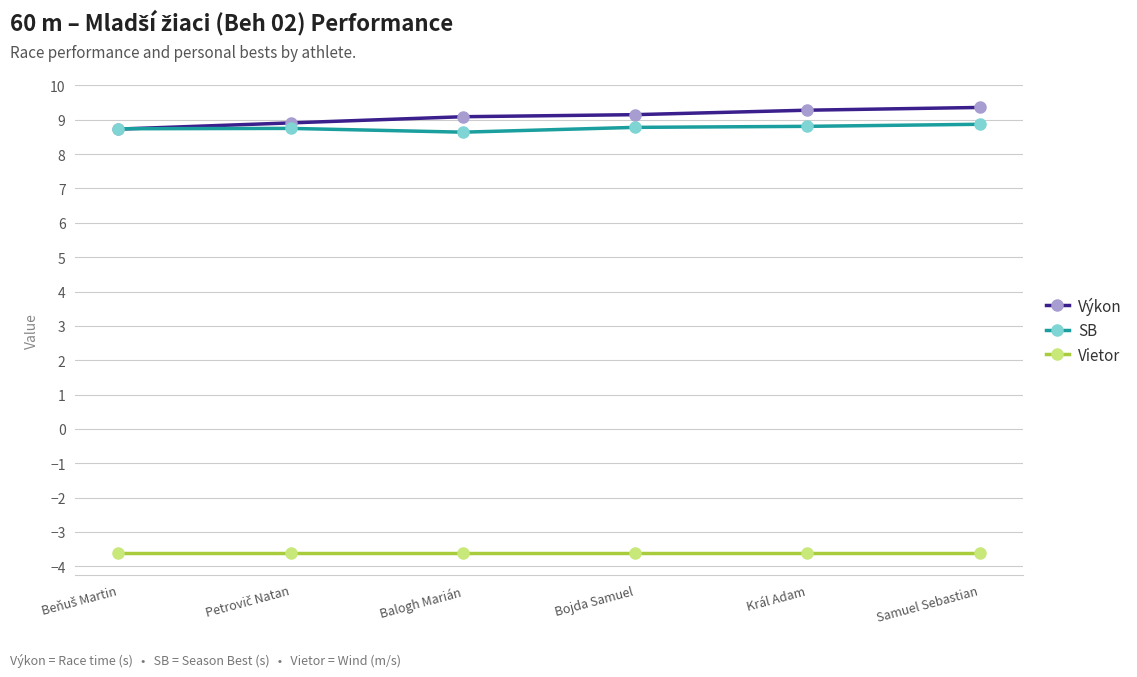

What is the difference between the highest and lowest values at Král Adam?

12.9